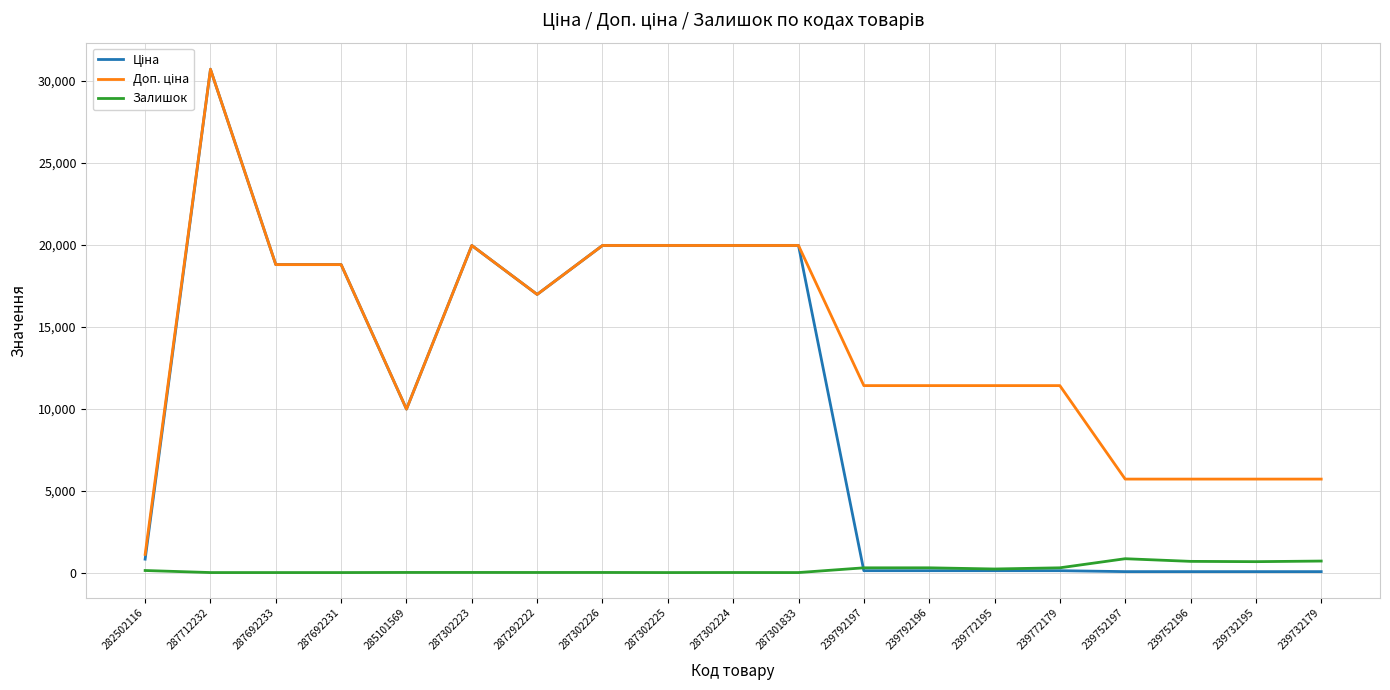

Rank the series by their maximum value, from highest to lowest.

Ціна, Доп. ціна, Залишок